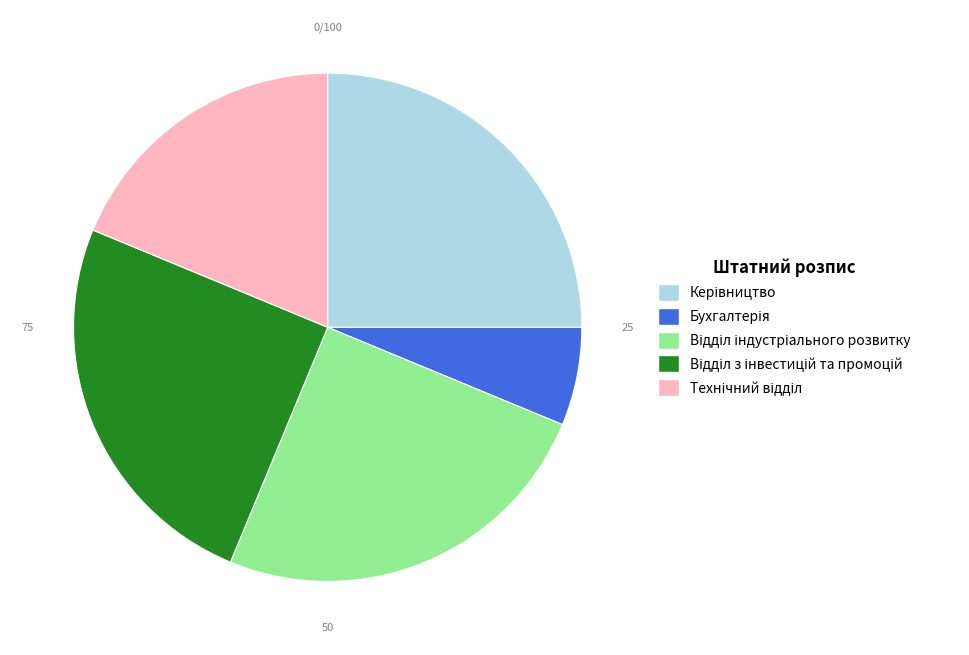

Is there a majority slice in this chart?

No